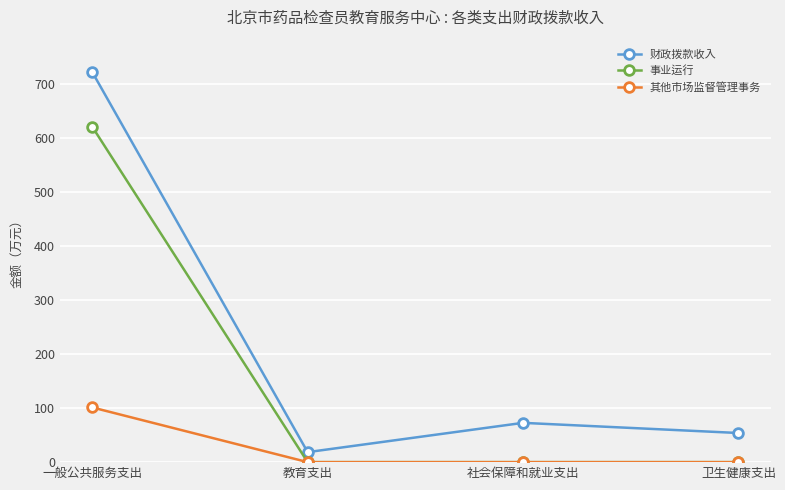

What is the difference between the maximum and minimum values in the 其他市场监督管理事务 series?

101.1